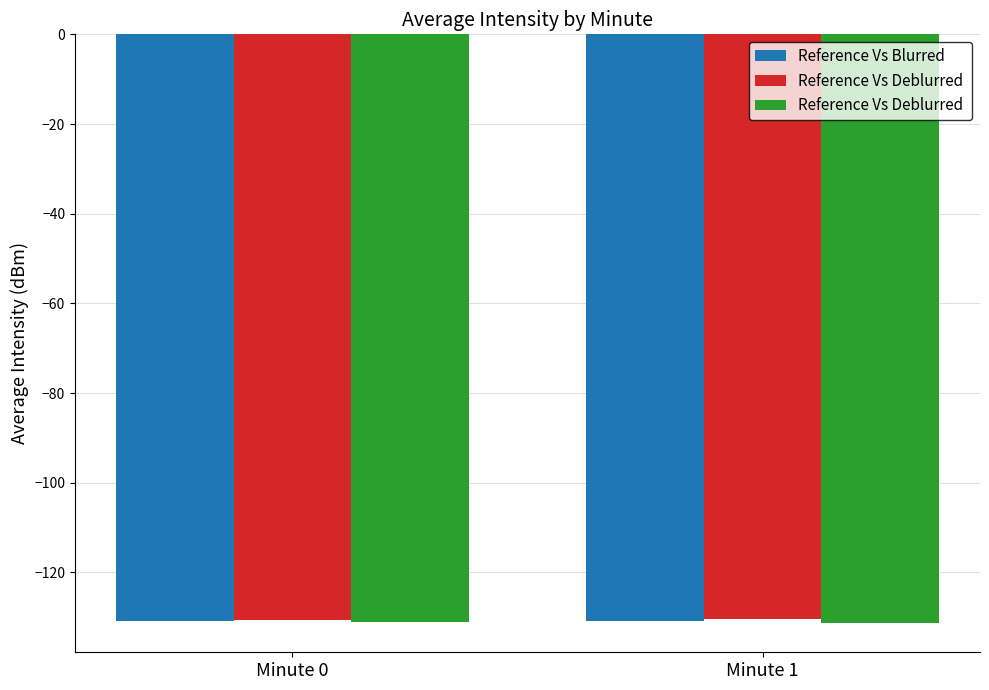

What is the spread (max minus min) of values at Minute 1?

0.8